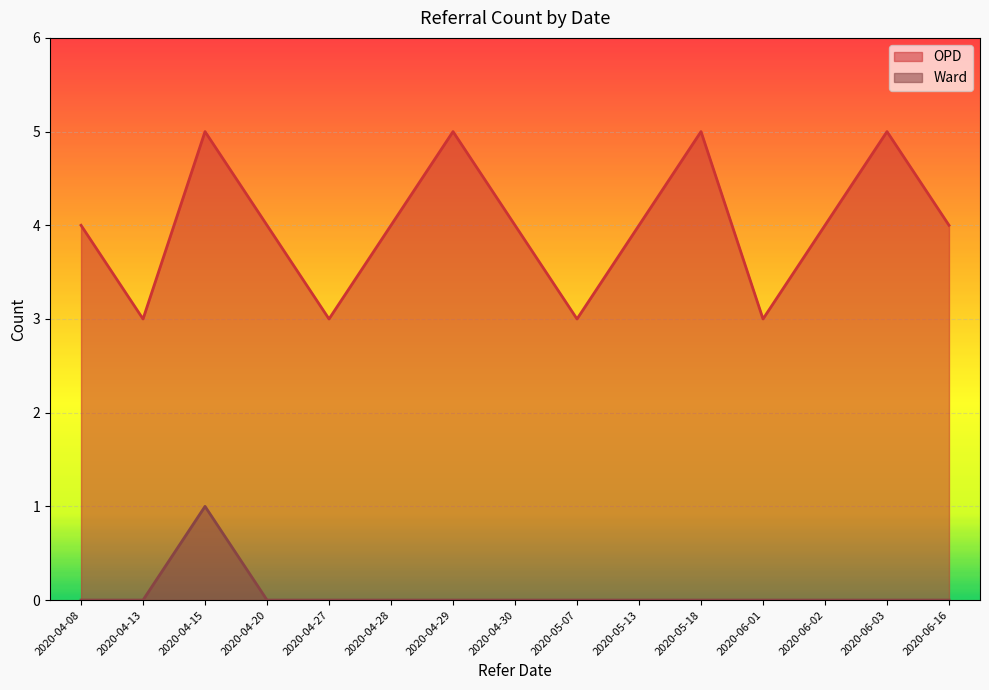

Which series changed the most between 2020-05-18 and 2020-06-03?

OPD